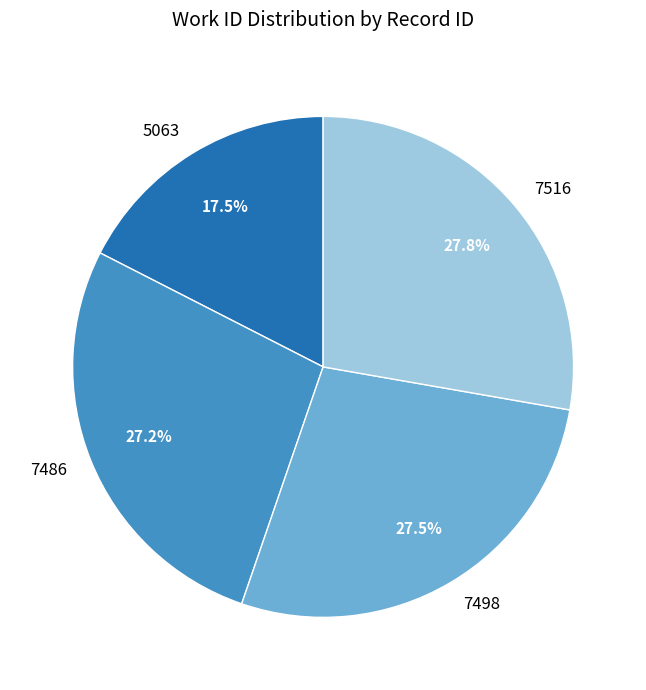

Is the sum of 7516 and 7498 greater than half?

Yes